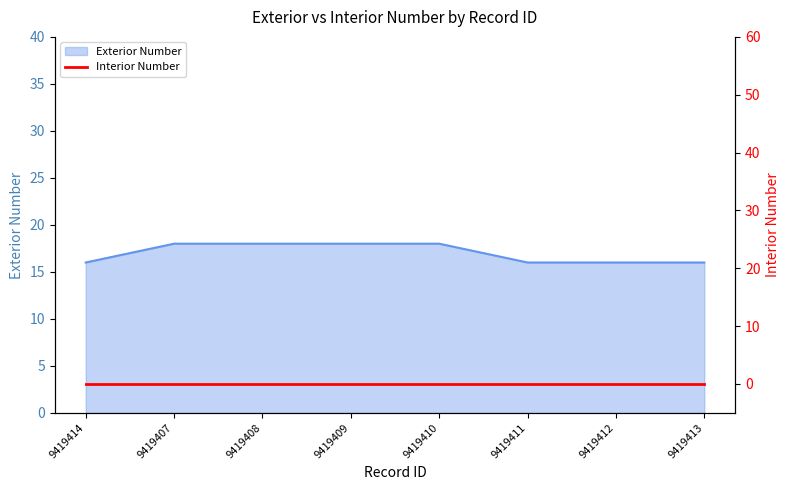

Between 9419411 and 9419410, which is larger?

9419410